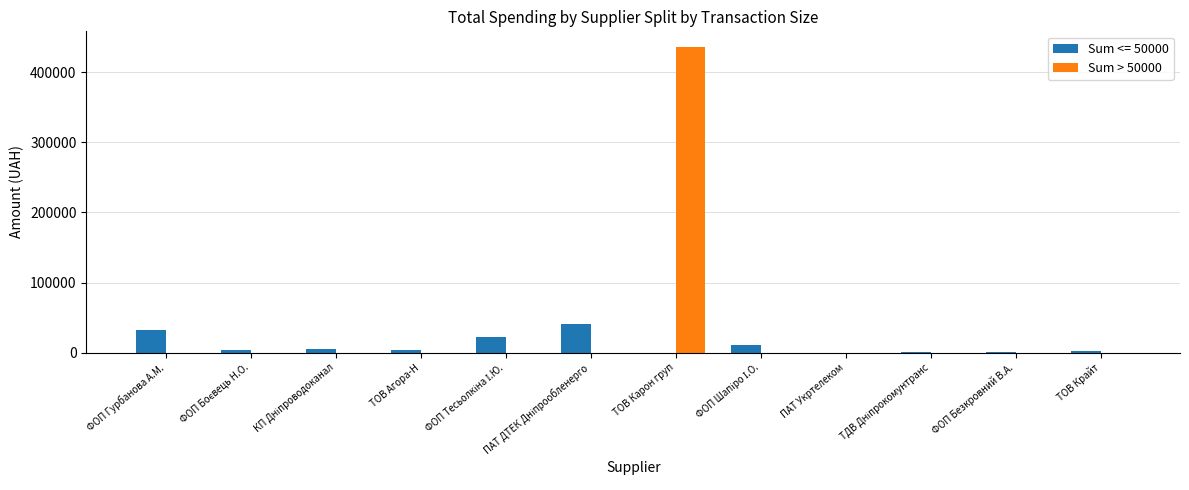

Which category has the highest value across all series?

ТОВ Карон груп